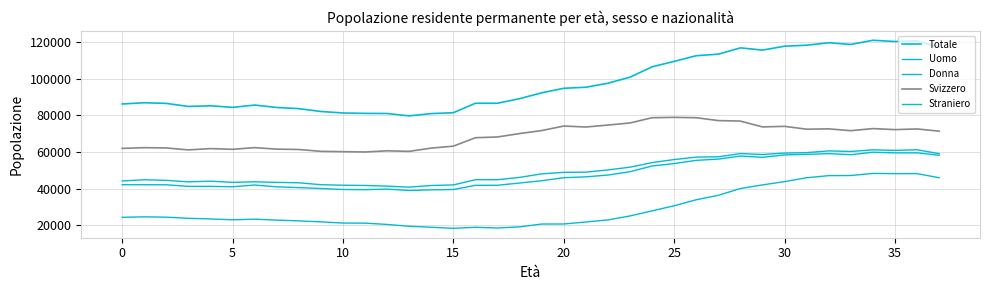

How many lines are shown in the chart?

5